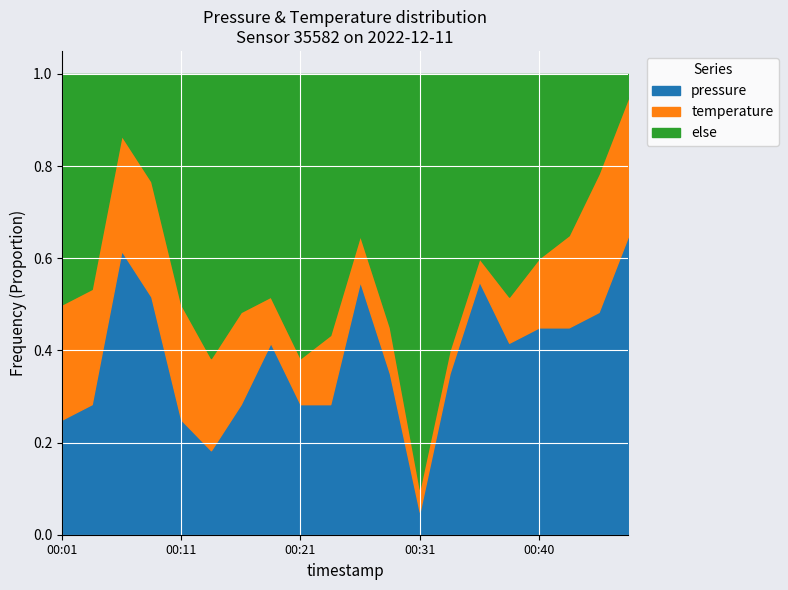

List the labels in order of value, largest first.

00:48, 00:06, 00:26, 00:36, 00:08, 00:45, 00:40, 00:43, 00:18, 00:38, 00:28, 00:33, 00:03, 00:16, 00:21, 00:23, 00:01, 00:11, 00:13, 00:31